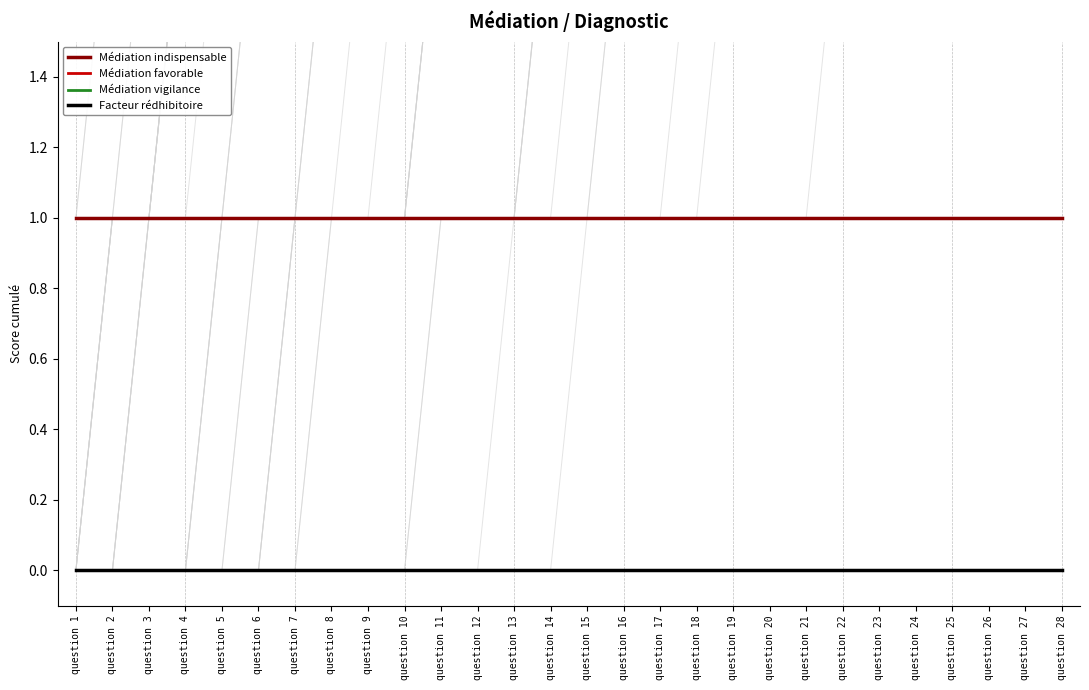

What are all the series names shown in the legend?

Médiation indispensable, Médiation favorable, Médiation vigilance, Facteur rédhibitoire